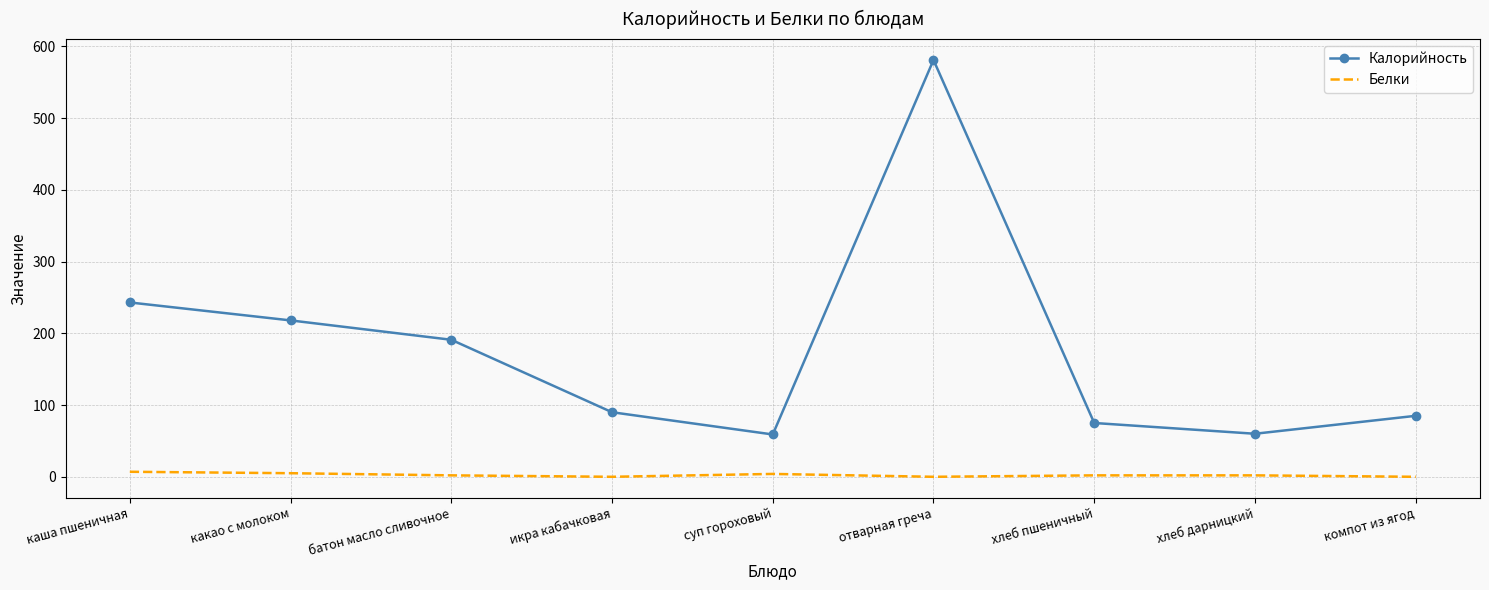

What is the difference between the Калорийность values at суп гороховый and компот из ягод?

26